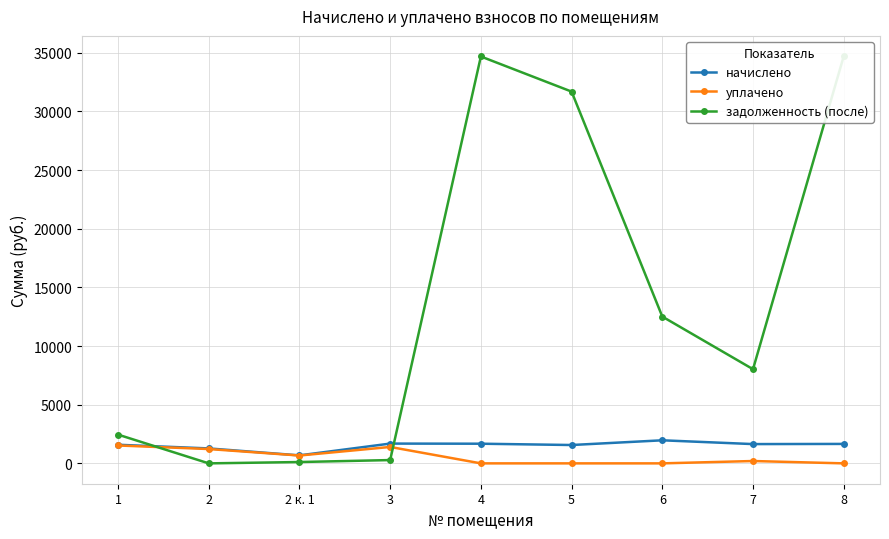

What are all the series names shown in the legend?

начислено, уплачено, задолженность (после)